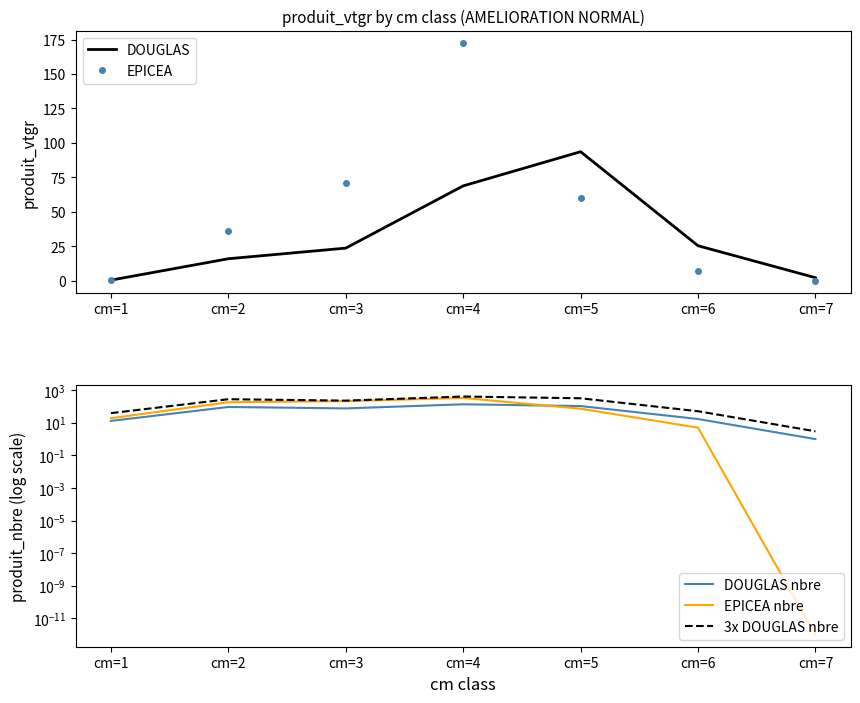

Where is EPICEA nearest to the value 86?

cm=3